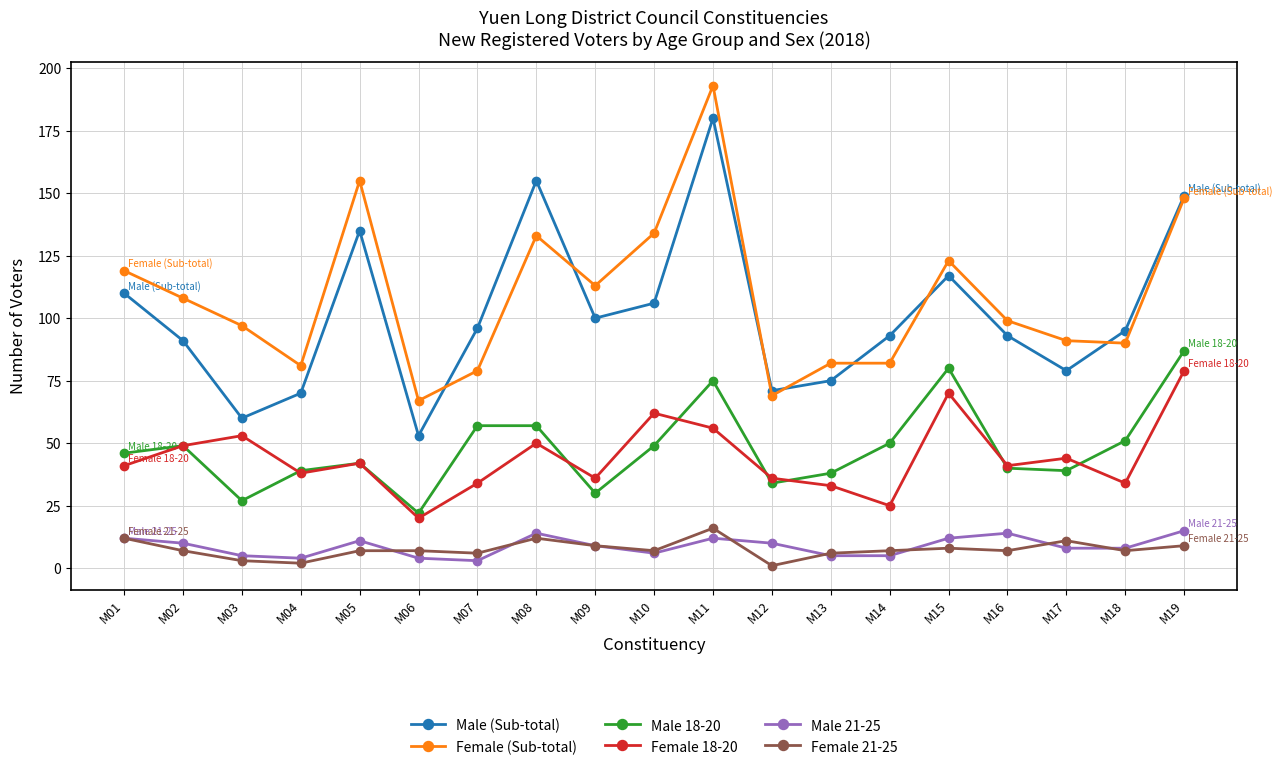

In Female 18-20, how many points are lower than both neighbors (excluding endpoints)?

6